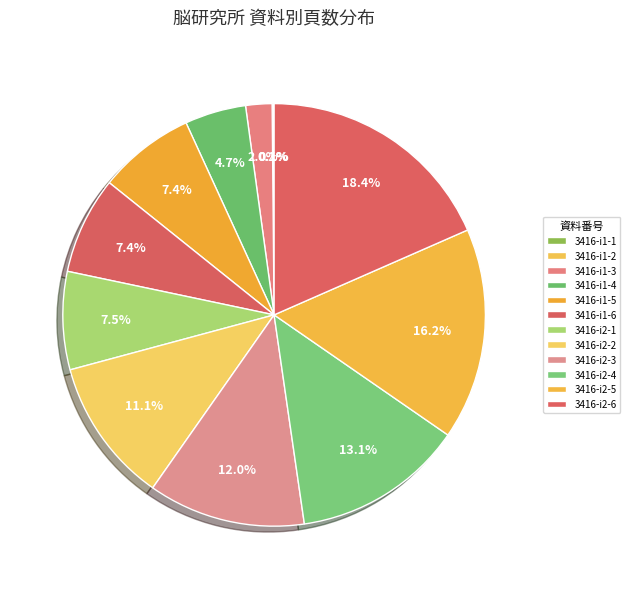

Rank the categories by value from highest to lowest.

3416-i2-6, 3416-i2-5, 3416-i2-4, 3416-i2-3, 3416-i2-2, 3416-i2-1, 3416-i1-6, 3416-i1-5, 3416-i1-4, 3416-i1-3, 3416-i1-2, 3416-i1-1